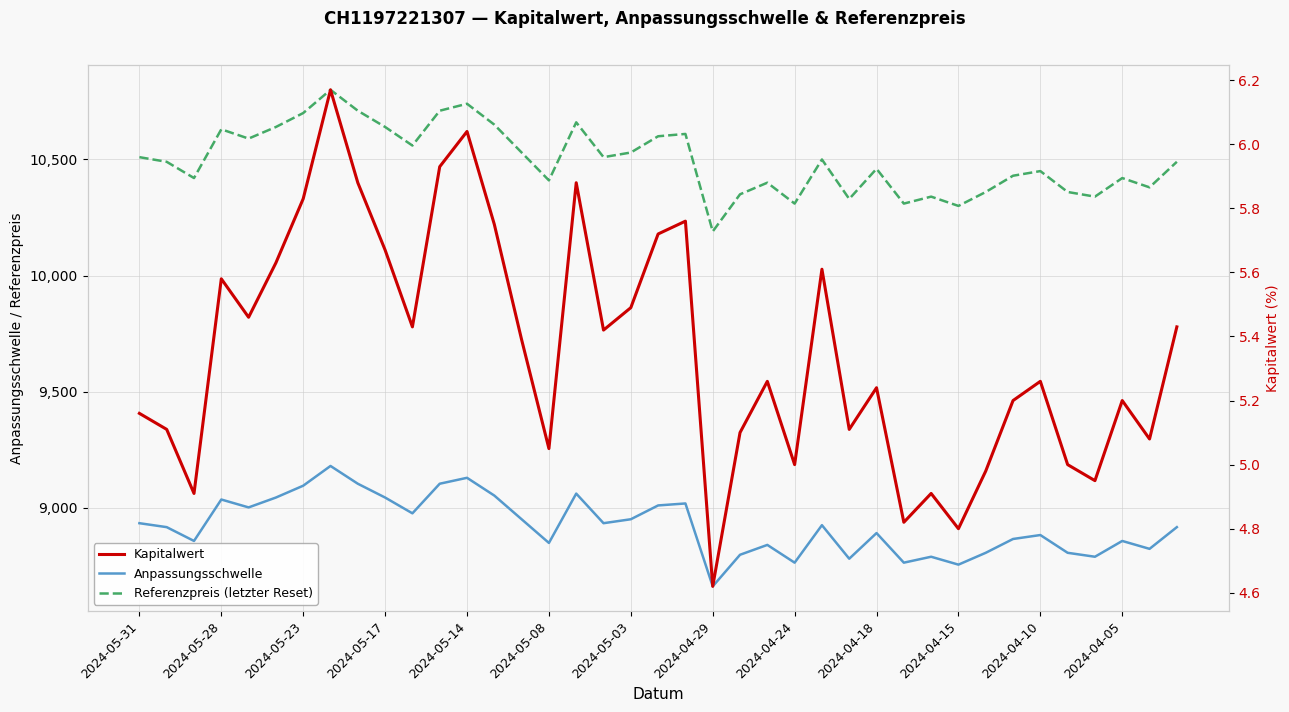

How many interior local peaks does the Anpassungsschwelle series have?

11